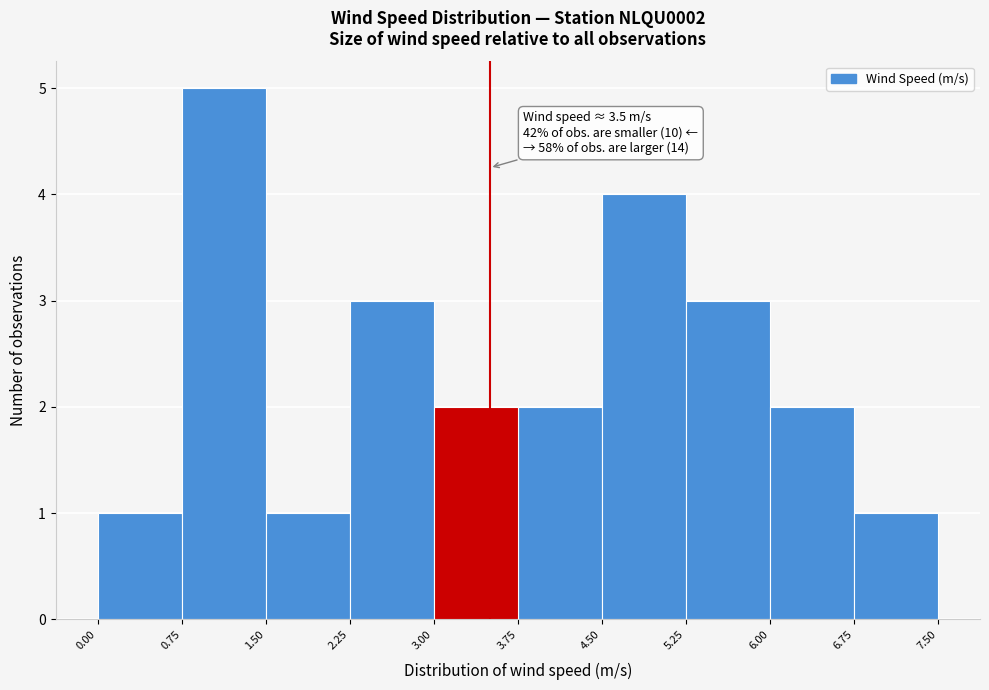

Over which range of the x-axis is the bar tallest?

0.75 to 1.50